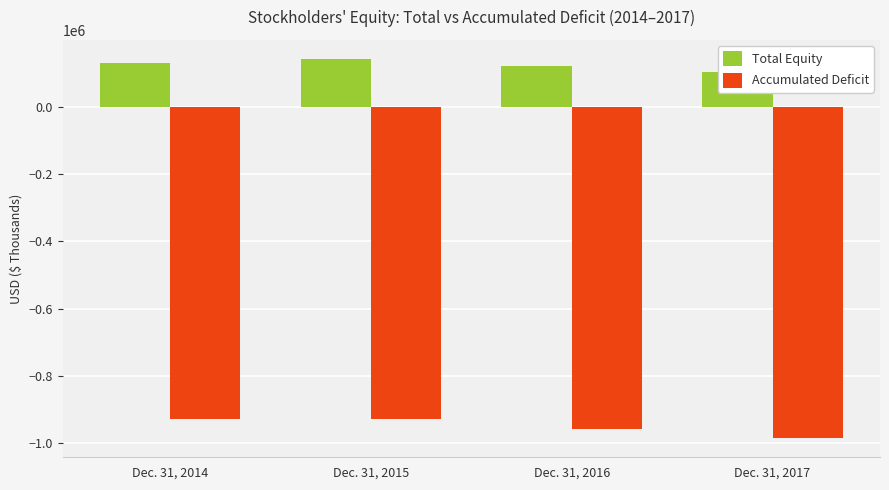

At which category is the sum across all series the highest?

Dec. 31, 2015